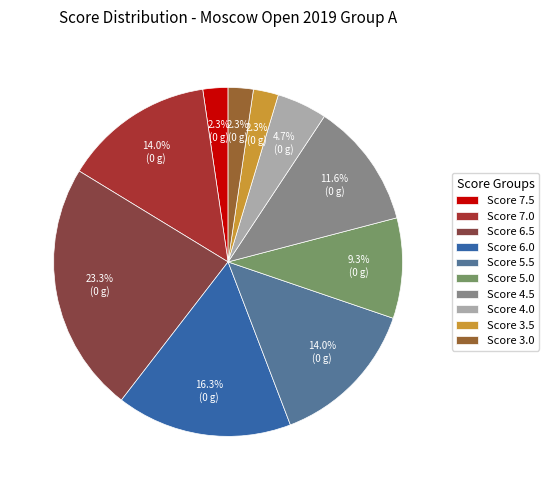

Is there any slice that represents more than half of the pie?

No